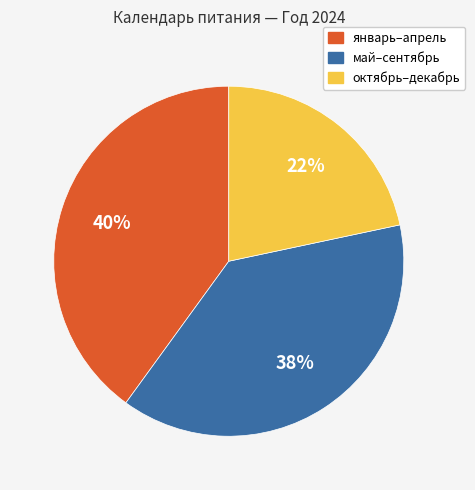

To the nearest percent, what percentage of the pie is май–сентябрь?

38%